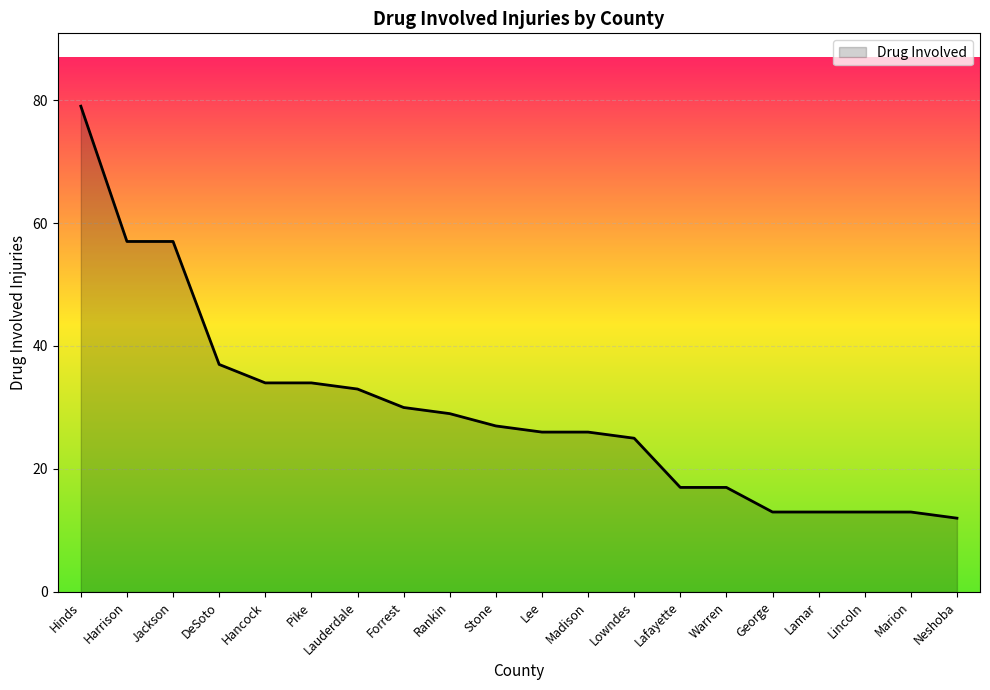

What value does the data have at Lee?

26